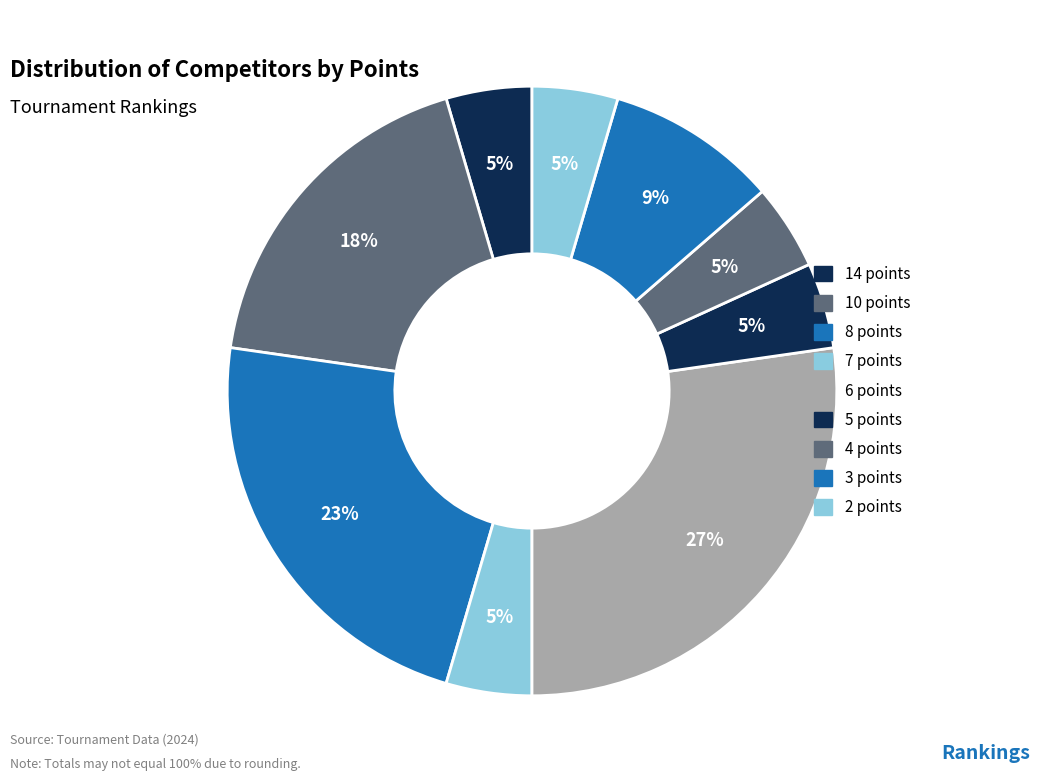

How many segments does this pie chart have?

9